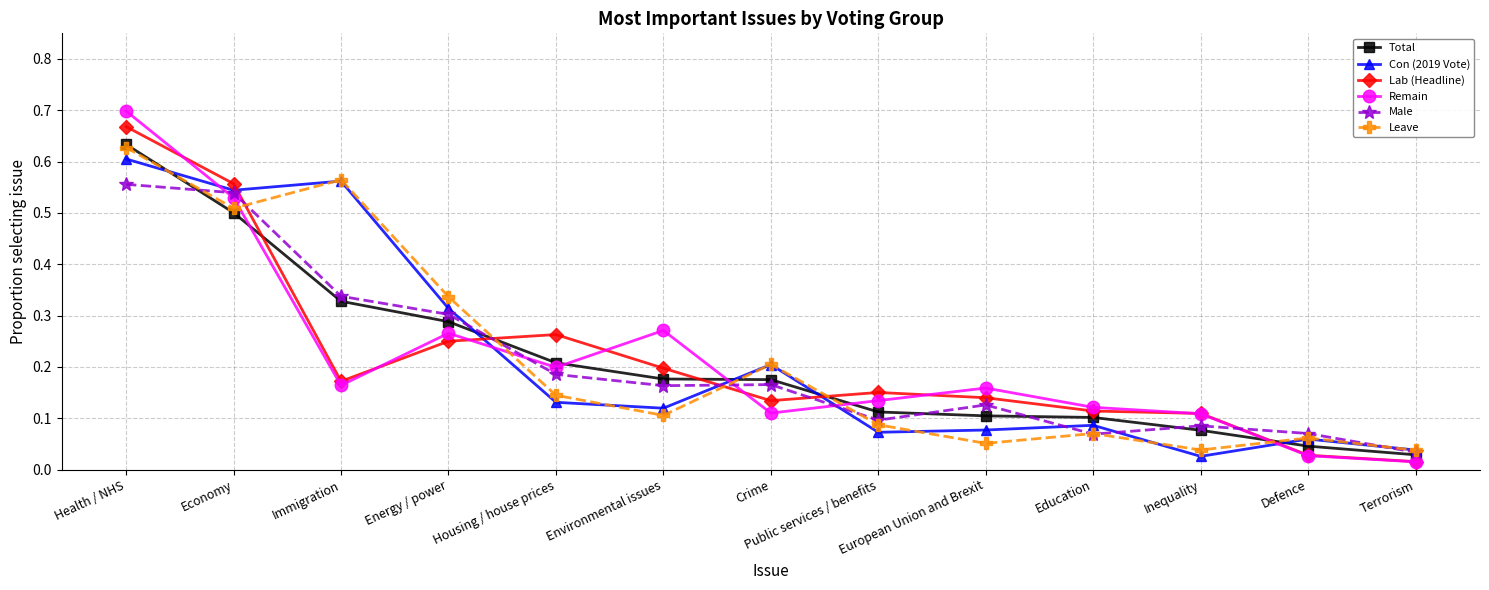

In Male, how many points are higher than both neighbors (excluding endpoints)?

3